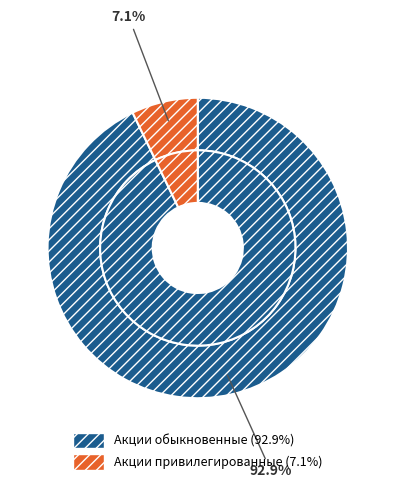

How many segments does this pie chart have?

2